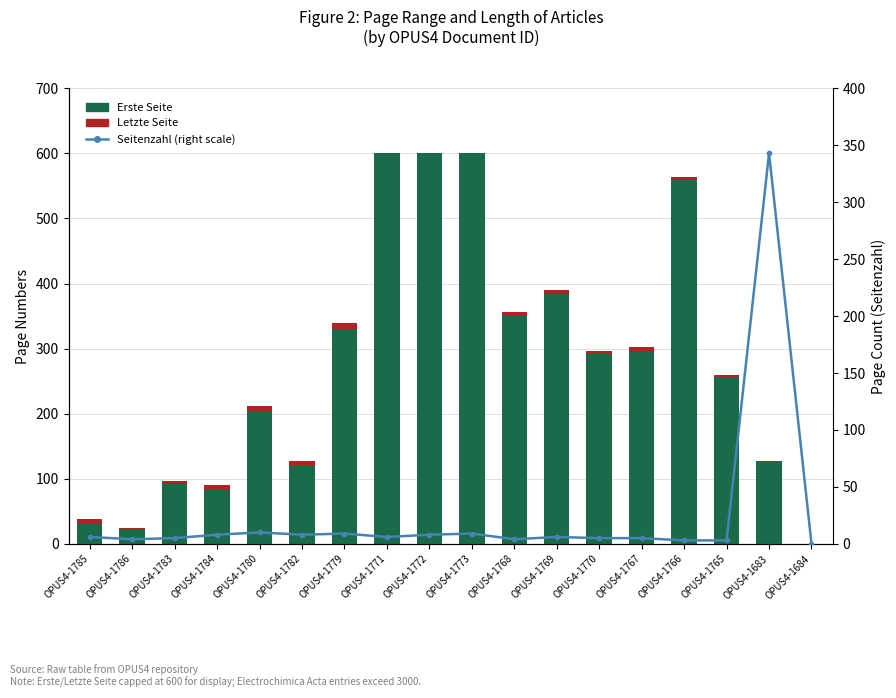

At which label does Letzte Seite first exceed 5?

OPUS4-1785